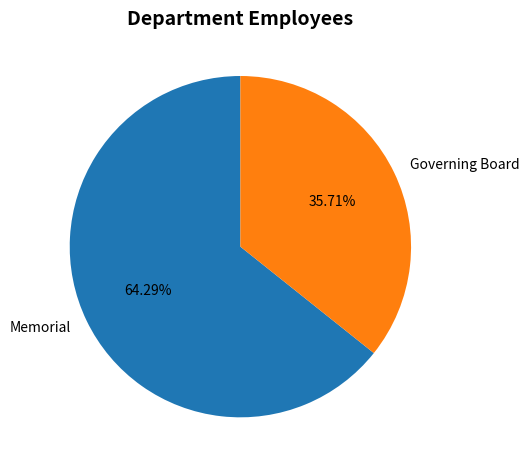

To the nearest percent, what is the difference between the largest and smallest slice percentages?

29%